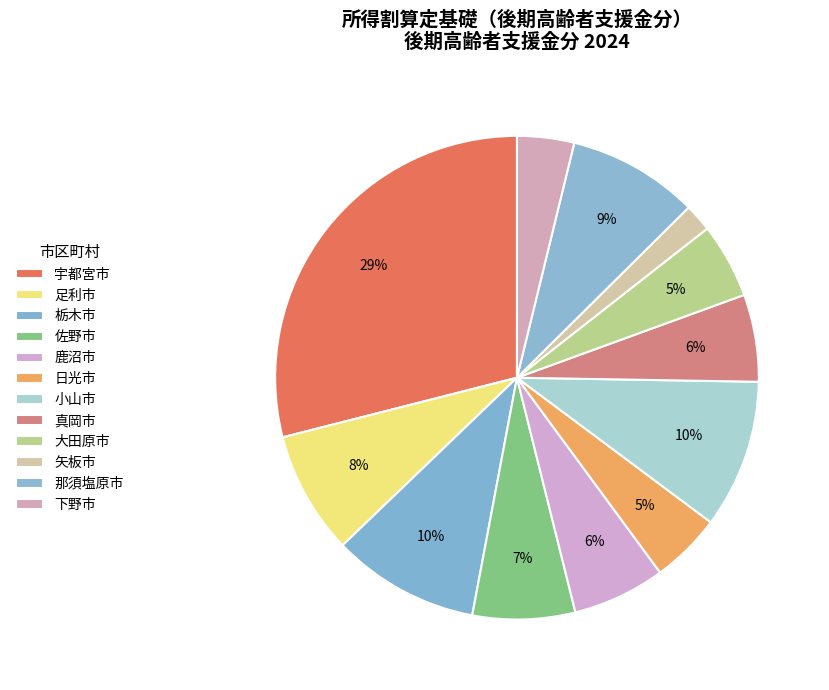

To the nearest percent, what percentage of the pie is 大田原市?

5%